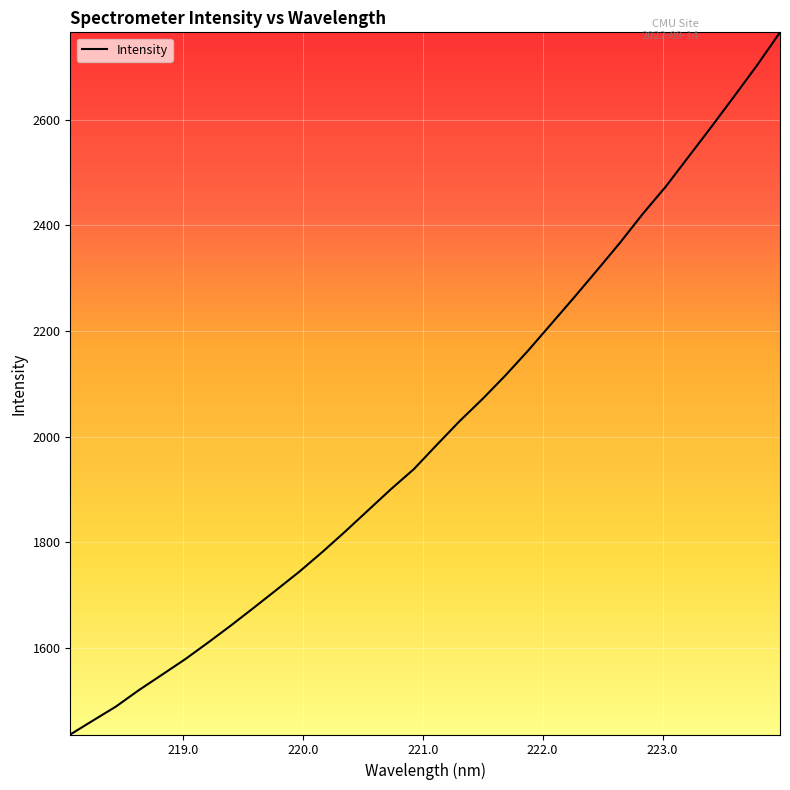

Does the chart display data point markers on the line(s)?

No